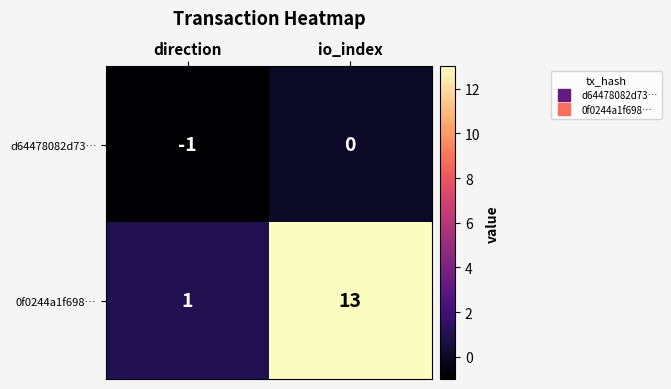

What is the maximum value for 0f0244a1f698…?

13